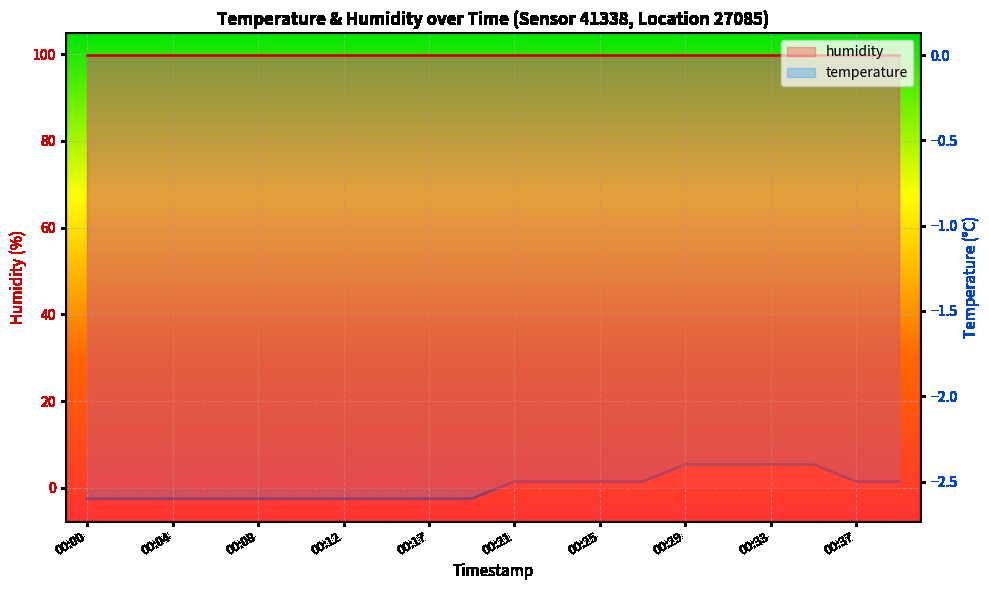

What is the maximum value shown in the chart?

99.9